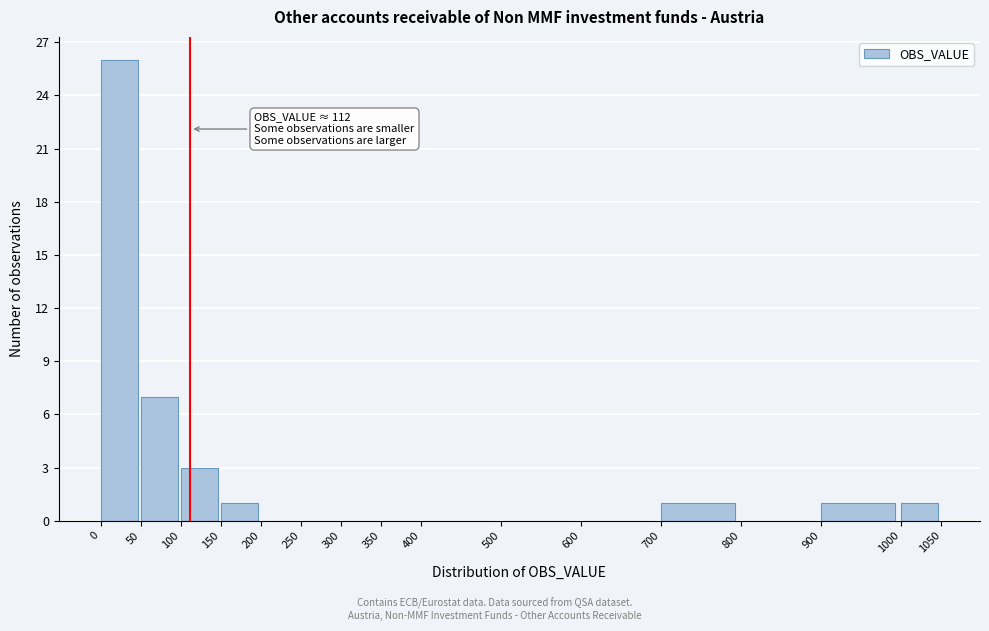

Over which range of the x-axis is the bar tallest?

0 to 50